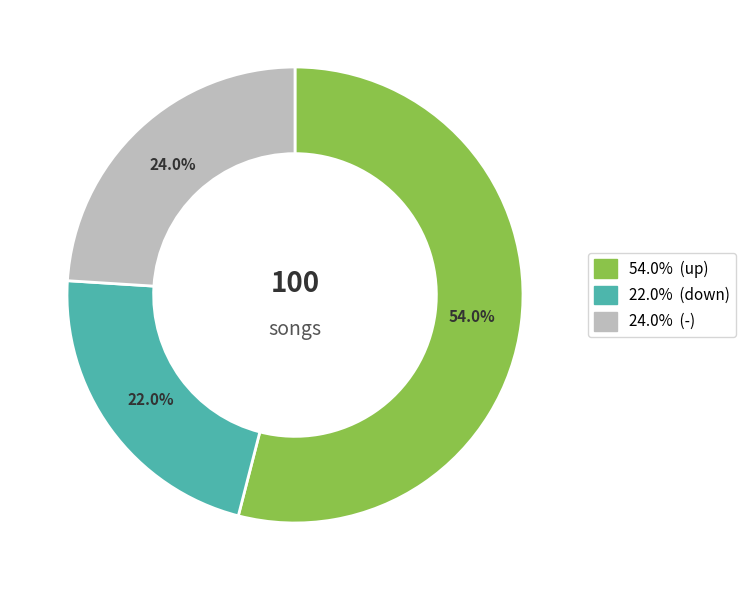

Is there any slice that represents more than half of the pie?

Yes